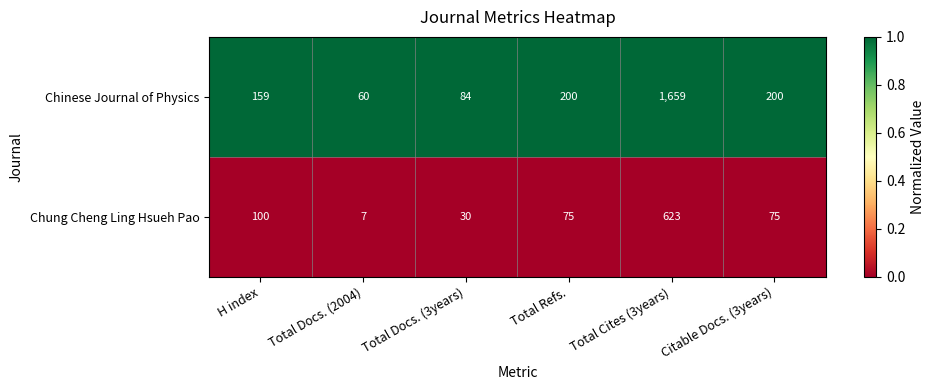

Reading left to right, transcribe all the data shown in this chart.

Chinese Journal of Physics: 159	60	84	200	1659	200
Chung Cheng Ling Hsueh Pao: 100	7	30	75	623	75